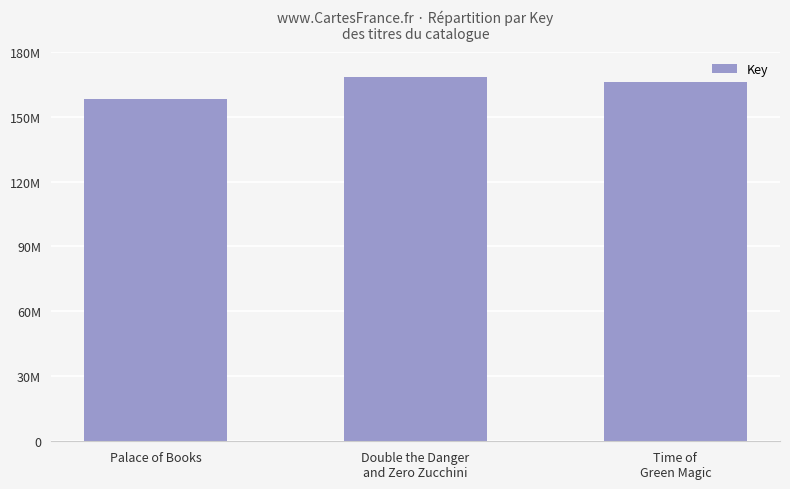

What is the difference between the values at Double the Danger
and Zero Zucchini and Time of
Green Magic?

2281979